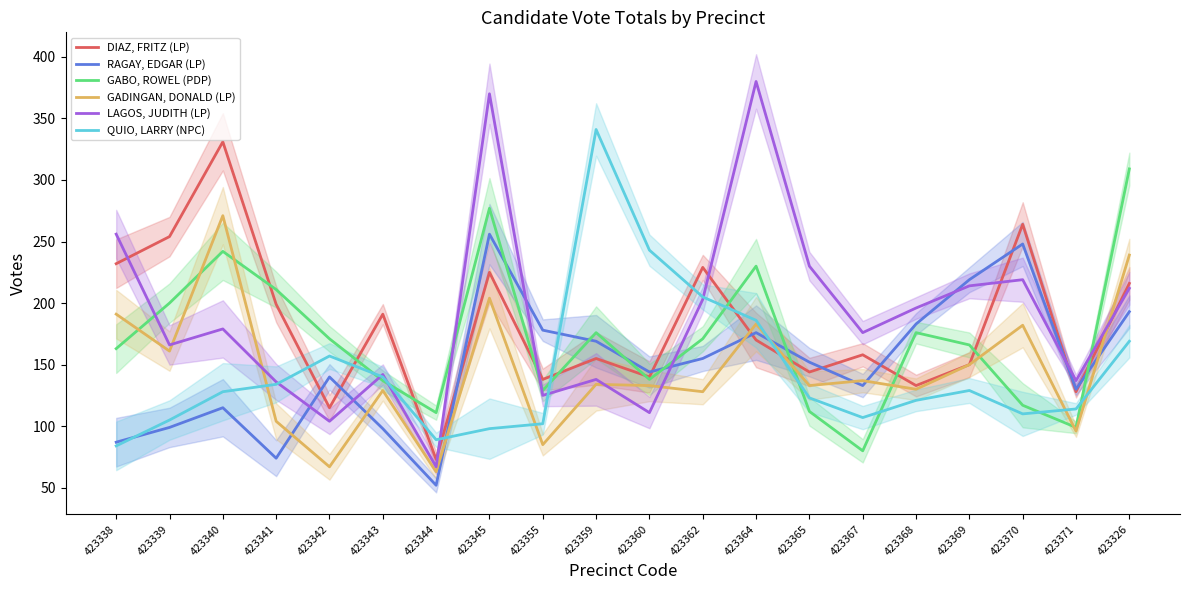

Is it true that DIAZ, FRITZ (LP) equals 144 at 423365?

True